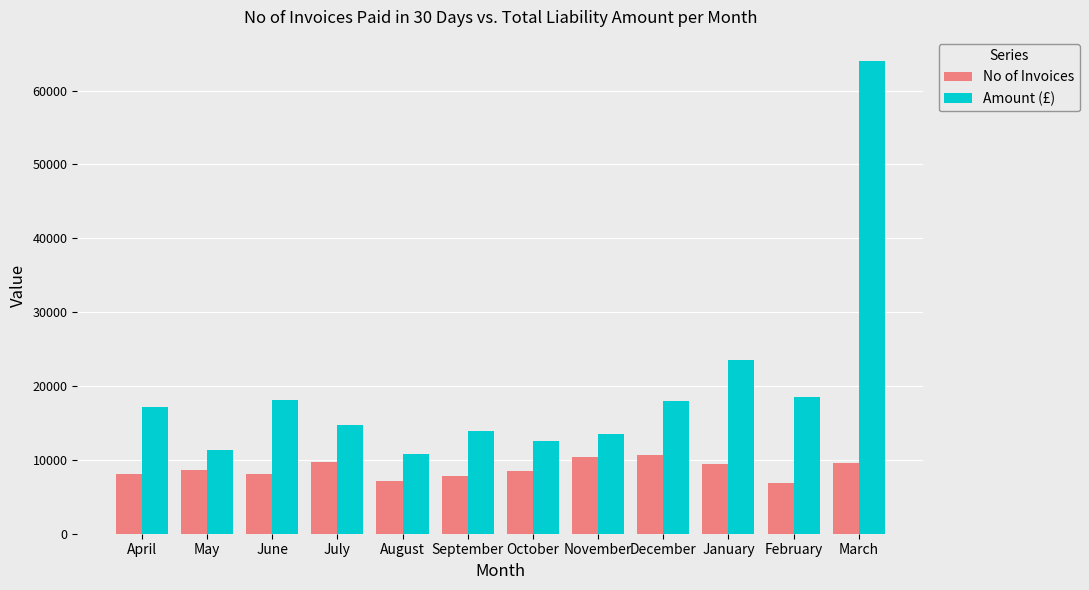

True or false: No of Invoices has a value of 2582.4 at February.

False